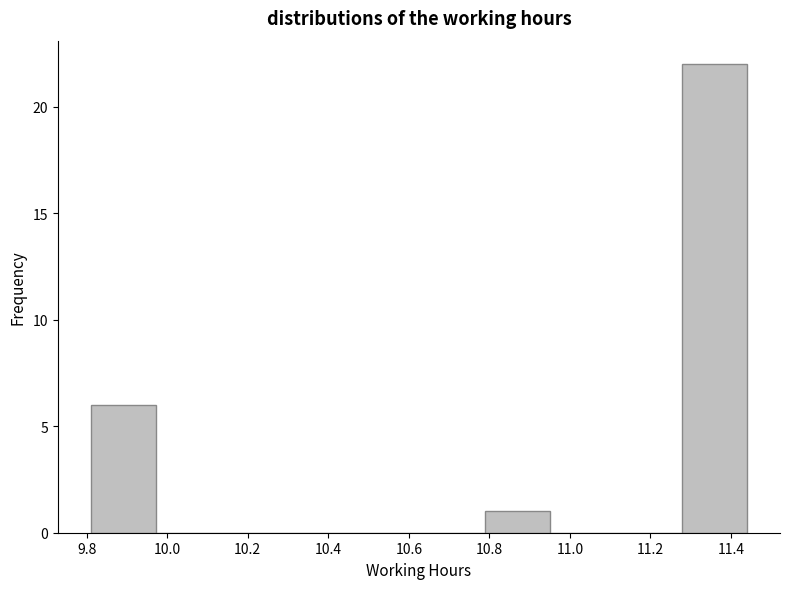

Reading left to right, transcribe this chart: for each bar, give the range it covers on the x-axis and its height. Neither the bar edges nor the heights are printed on the chart, so give them approximately, as read against the axes.

9.82 to 9.98: 6
9.98 to 10.14: 0
10.14 to 10.30: 0
10.30 to 10.46: 0
10.46 to 10.62: 0
10.62 to 10.78: 0
10.78 to 10.96: 1
10.96 to 11.12: 0
11.12 to 11.28: 0
11.28 to 11.44: 22